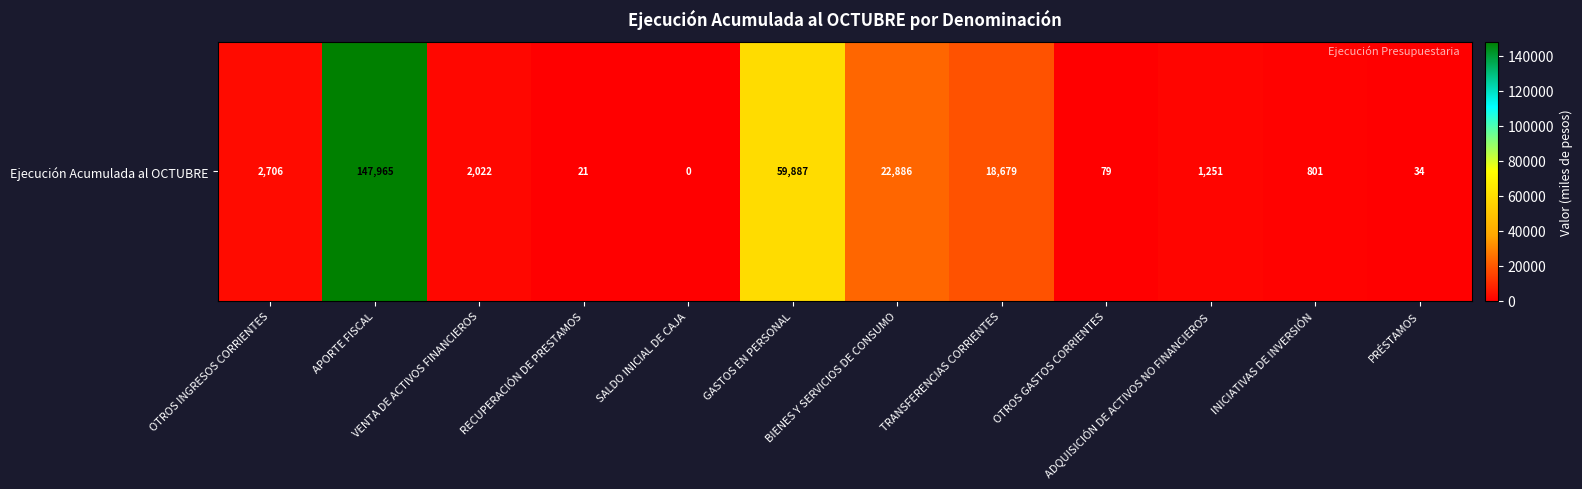

What is the maximum value shown in the chart?

147965